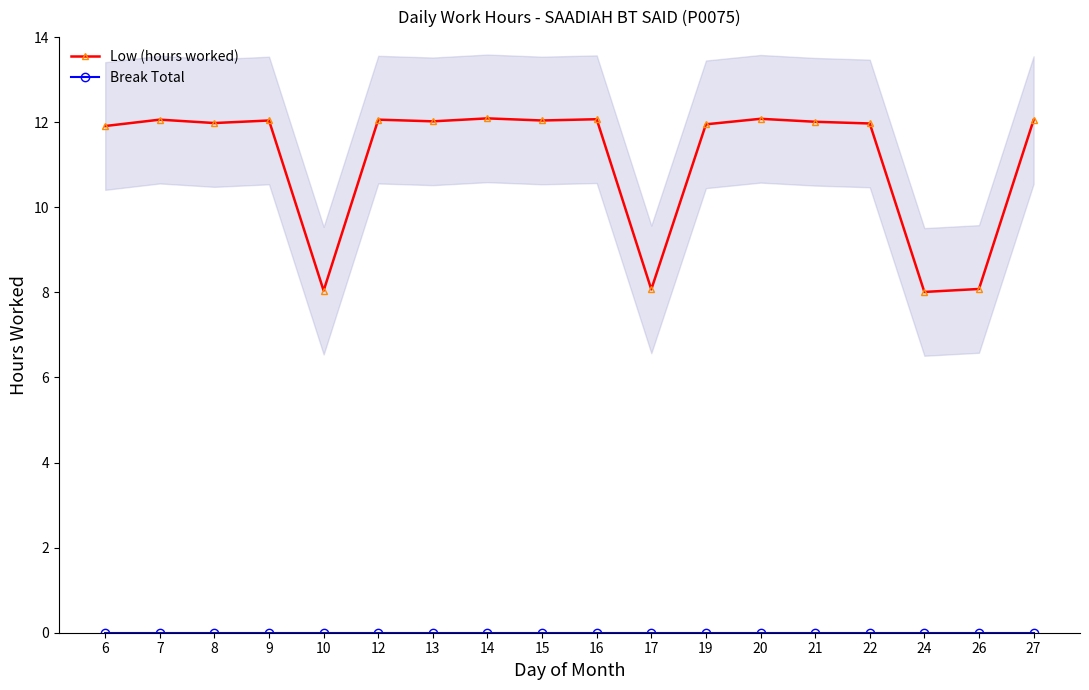

Which has a higher value, 24 or 9?

9